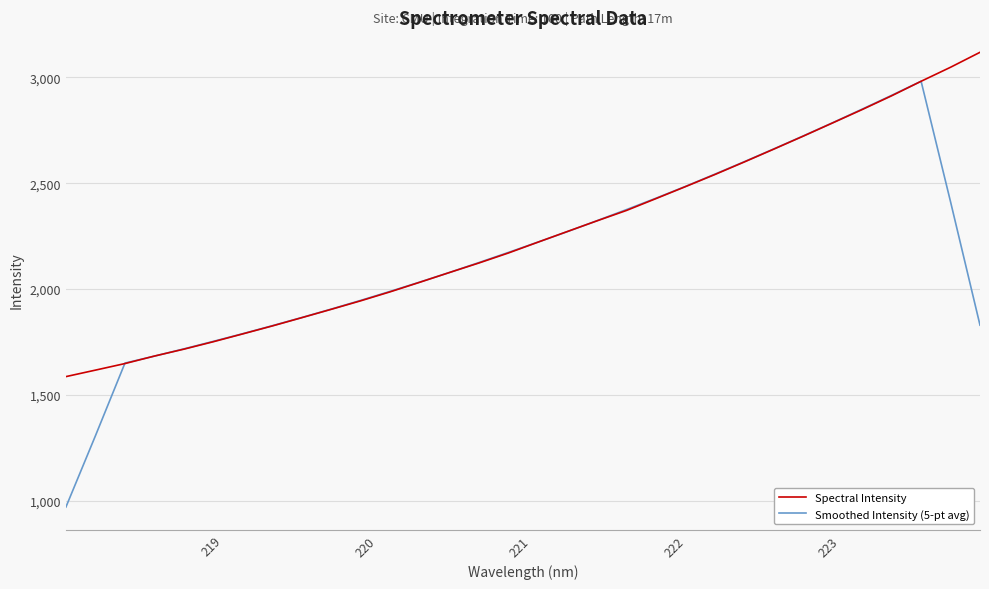

Which series has the largest range (max minus min)?

Smoothed Intensity (5-pt avg)